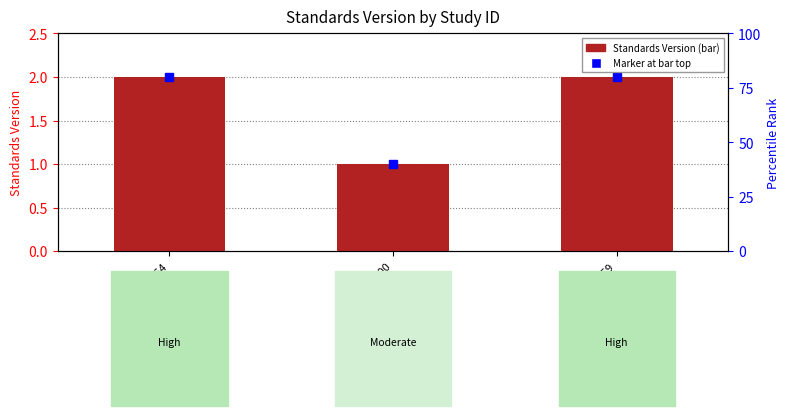

At which category does the chart reach its minimum across all series?

WWHV011100